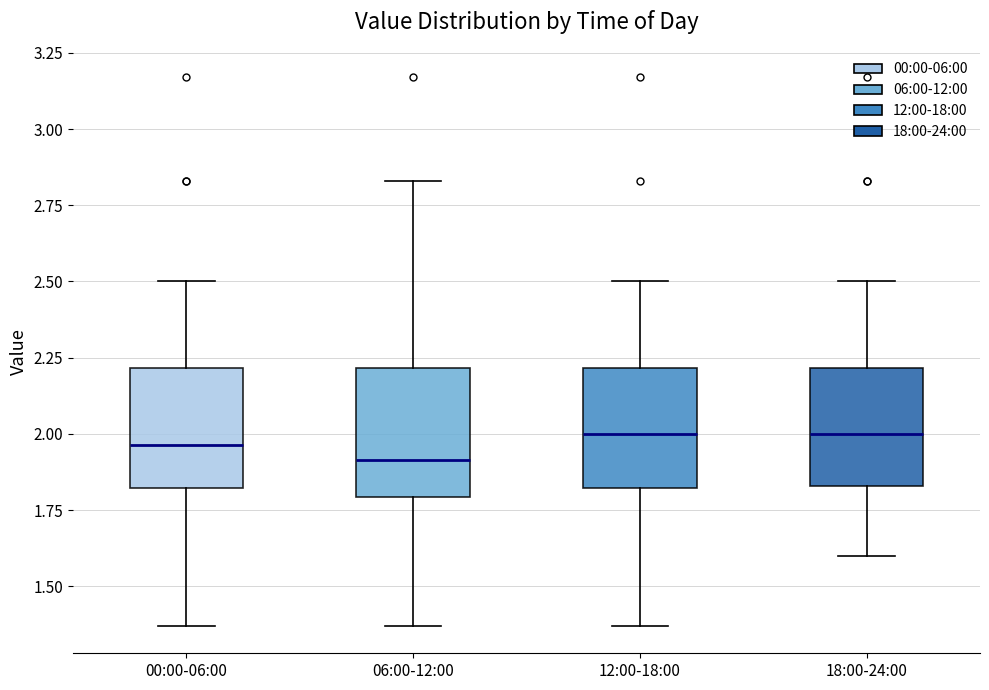

Reading left to right, transcribe this box plot: for each box, give where its median line is, the range the box spans, and where its two whiskers end, as read against the y-axis. The values are not printed on the chart, so give them approximately, as read against the axis.

00:00-06:00: median 1.95, box 1.80 to 2.20, whiskers 1.35 to 2.50
06:00-12:00: median 1.90, box 1.80 to 2.20, whiskers 1.35 to 2.85
12:00-18:00: median 2.00, box 1.80 to 2.20, whiskers 1.35 to 2.50
18:00-24:00: median 2.00, box 1.85 to 2.20, whiskers 1.60 to 2.50